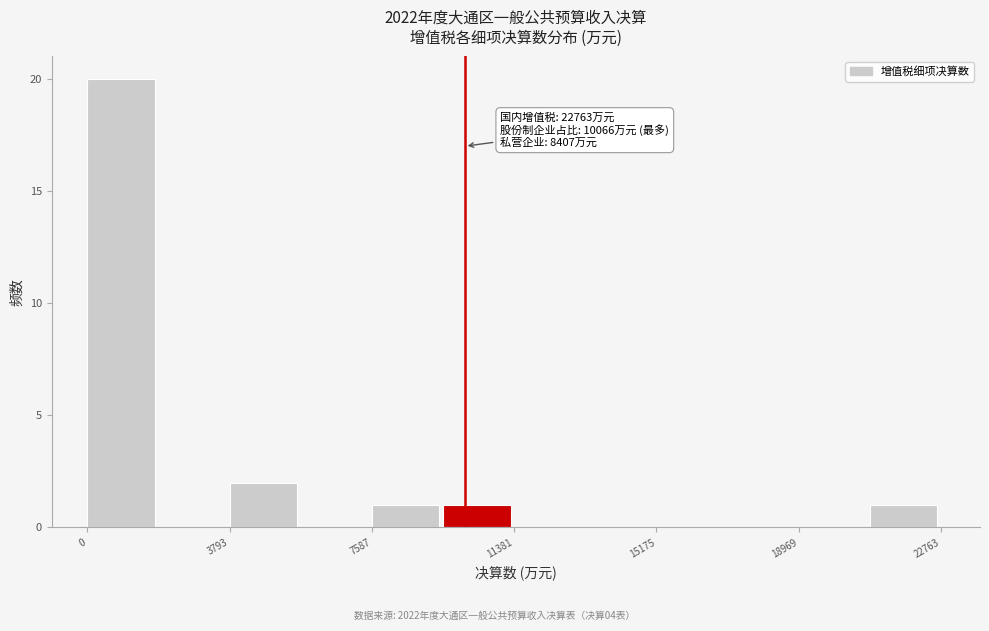

Around what value on the x-axis is the tallest bar? Give the approximate position of its centre, as read against the axis.

1000